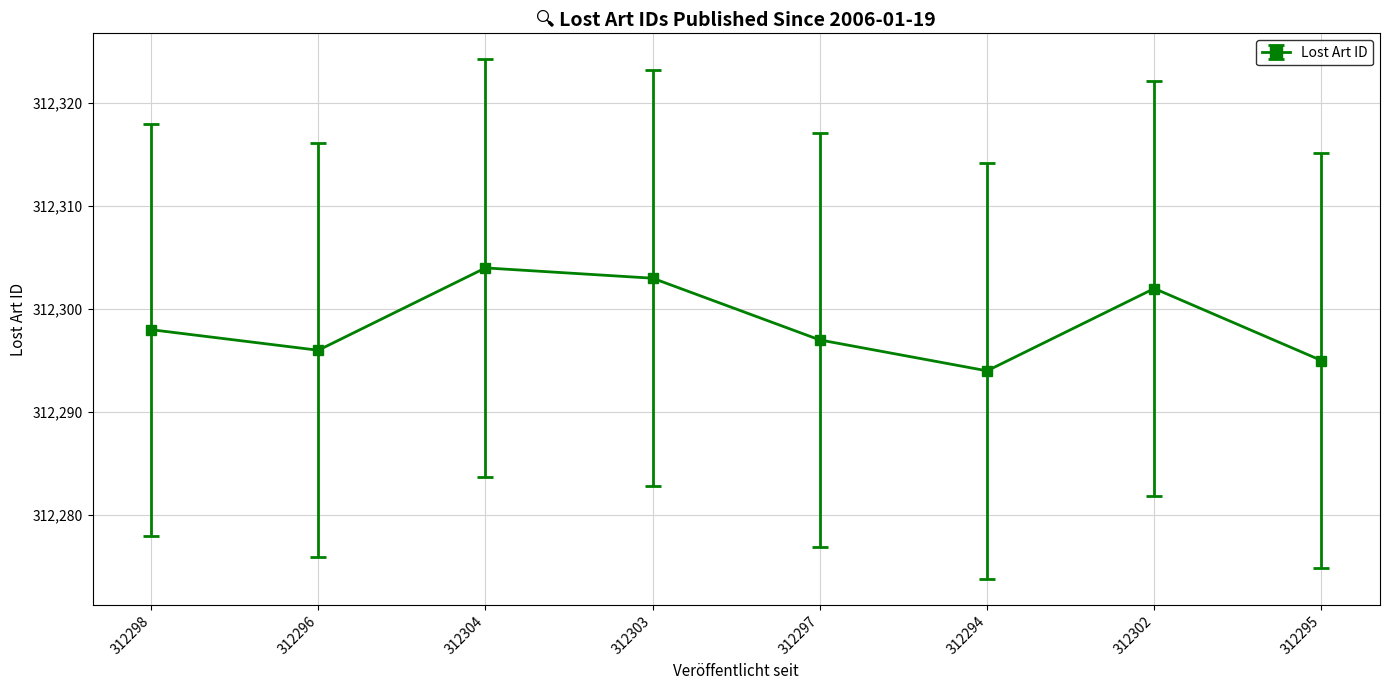

True or false: the data shows 439752 at 312298.

False